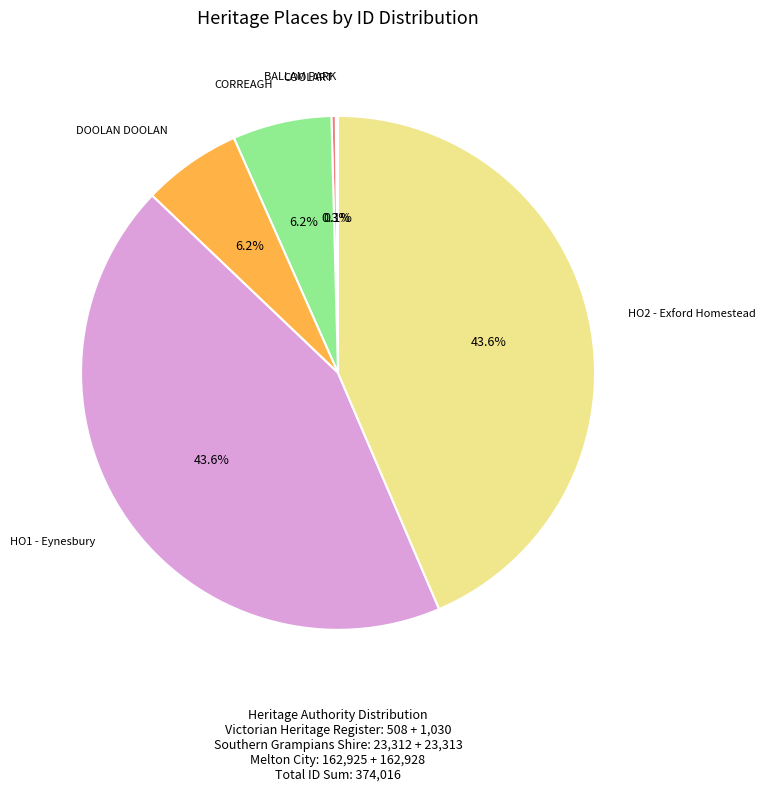

Is there any slice that represents more than half of the pie?

No